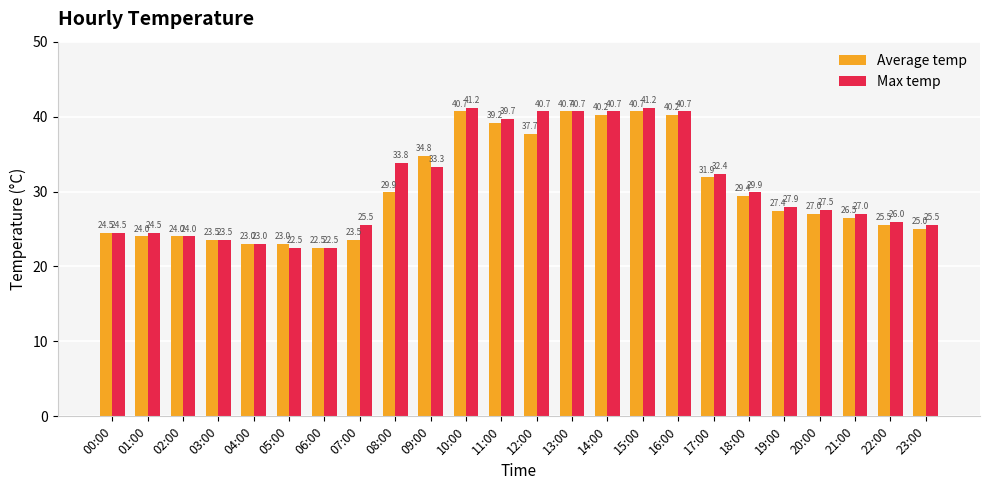

True or false: Max temp has a value of 6.4 at 23:00.

False